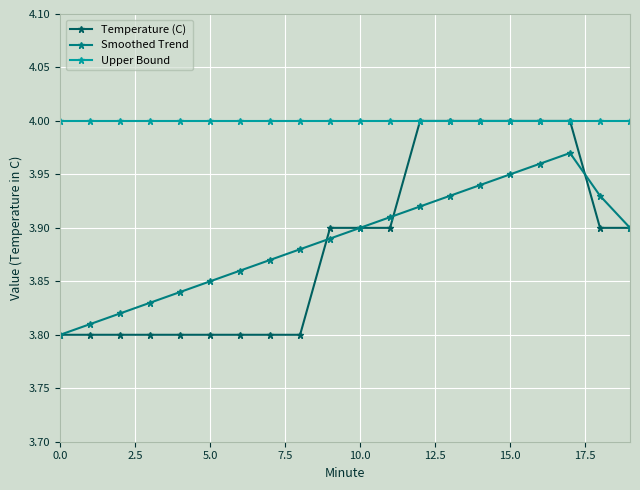

True or false: Smoothed Trend has more than 1 points higher than both neighbors.

False